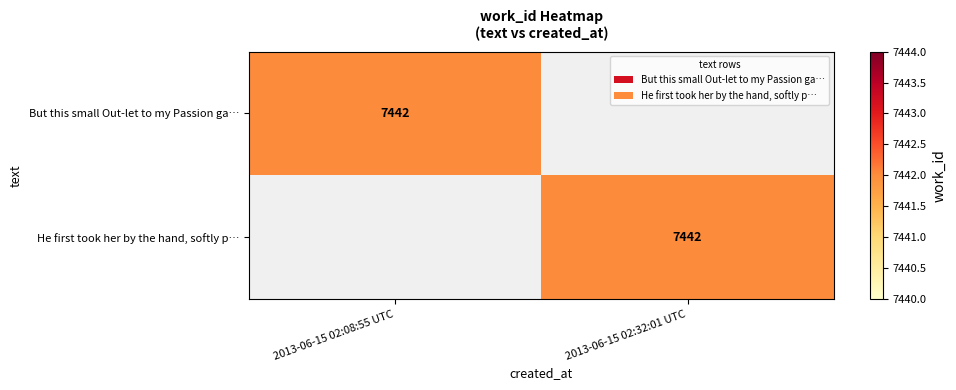

The He first took her by the hand, softly p… series shows 7442 at 2013-06-15 02:32:01 UTC. True or false?

True